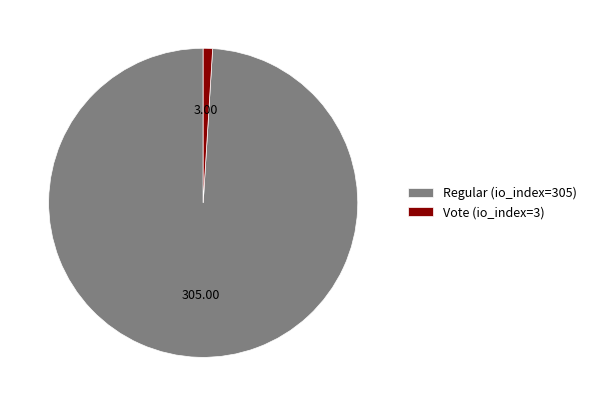

Rank the categories by value from lowest to highest.

Vote (io_index=3), Regular (io_index=305)